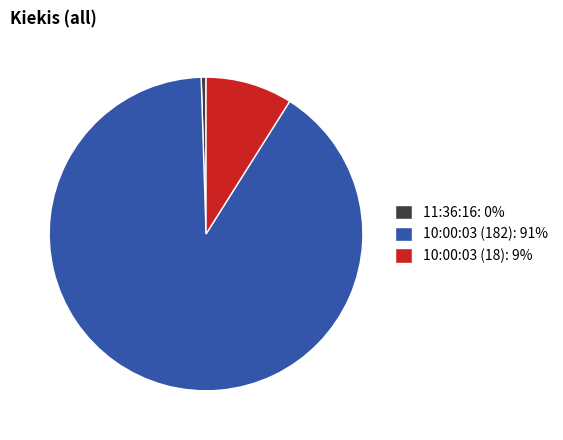

Which category has the biggest portion of the pie?

10:00:03 (182)